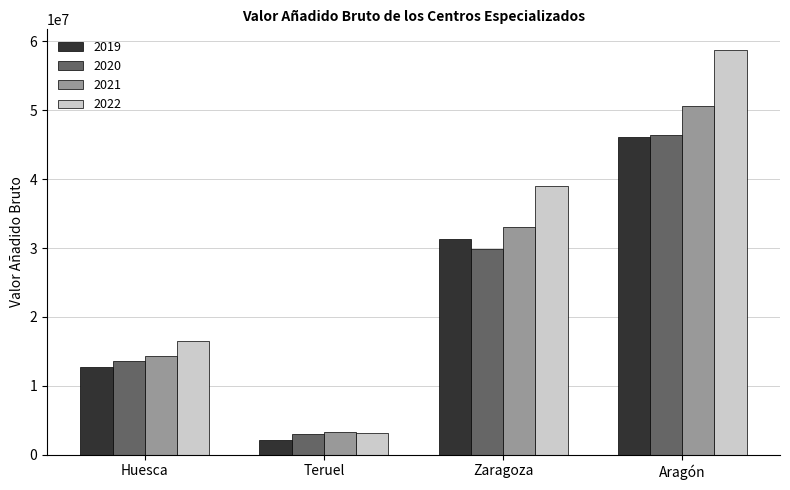

What is the value of the 2019 bar at the 2nd from the left?

2104449.6